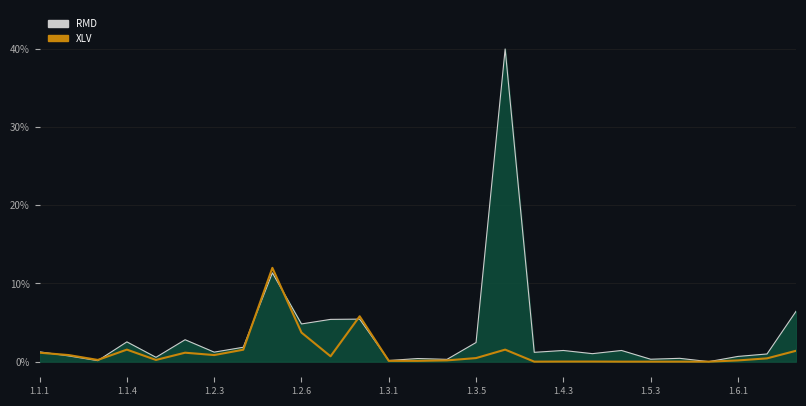

Rank the series by their average value, from highest to lowest.

RMD, XLV